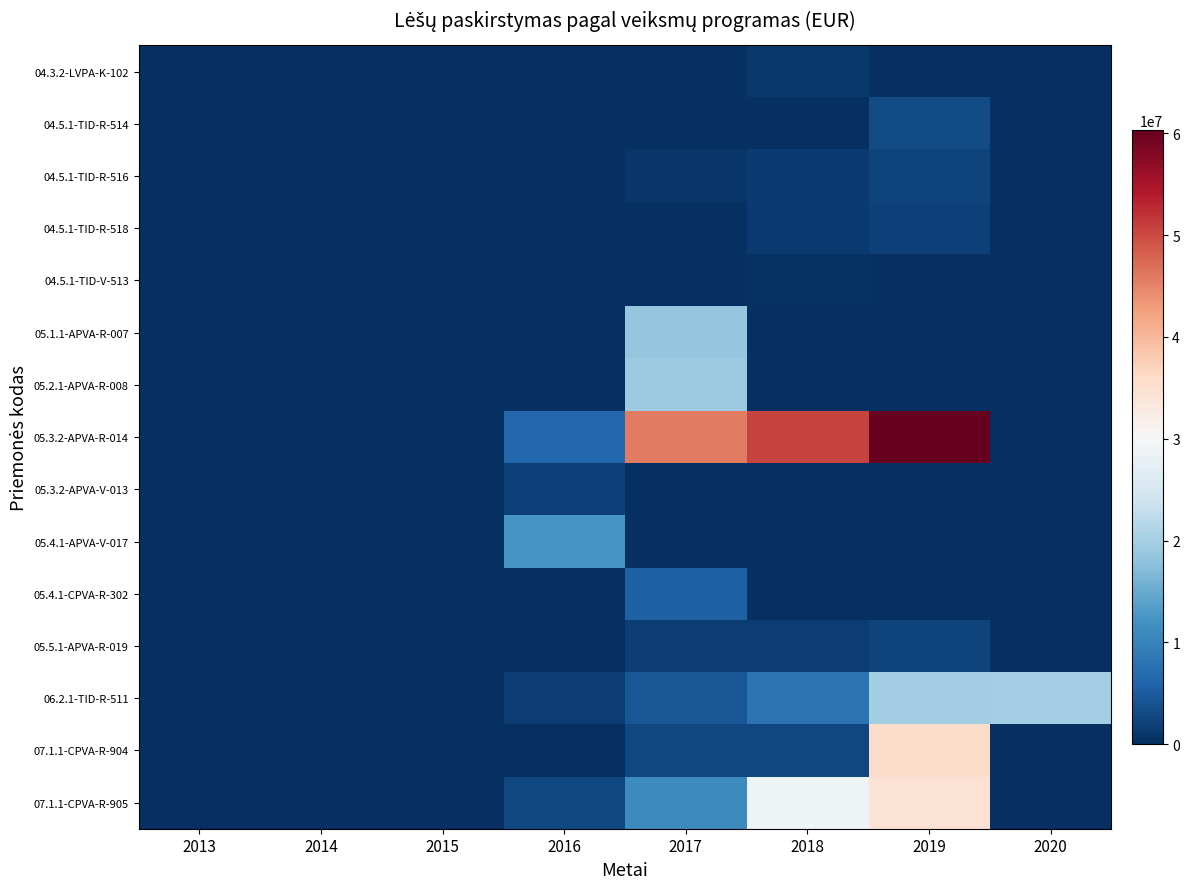

What is the spread (max minus min) of values at 2019?

60320357.3